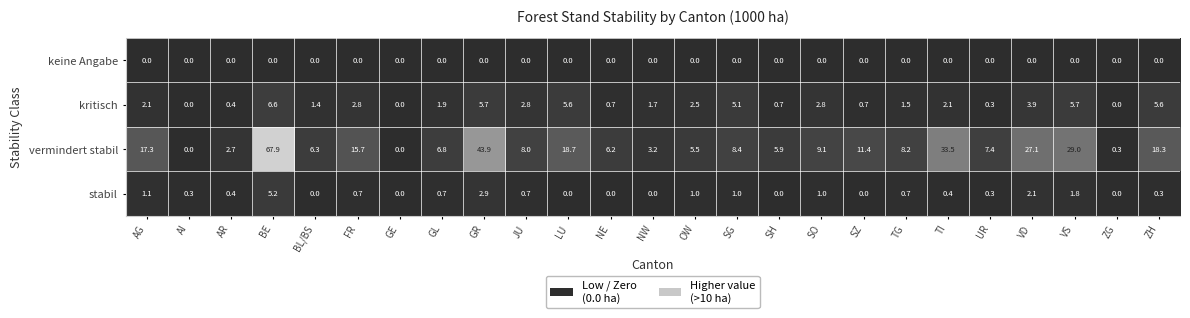

Where is stabil nearest to the value 2?

VD